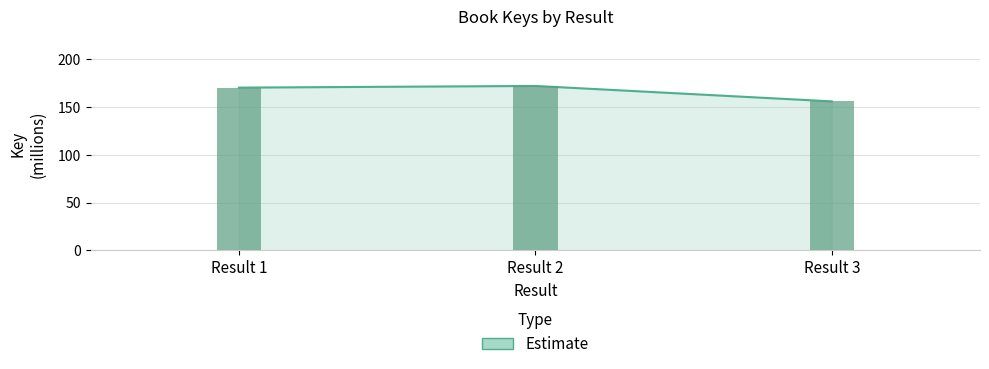

How many bars are there in total?

3